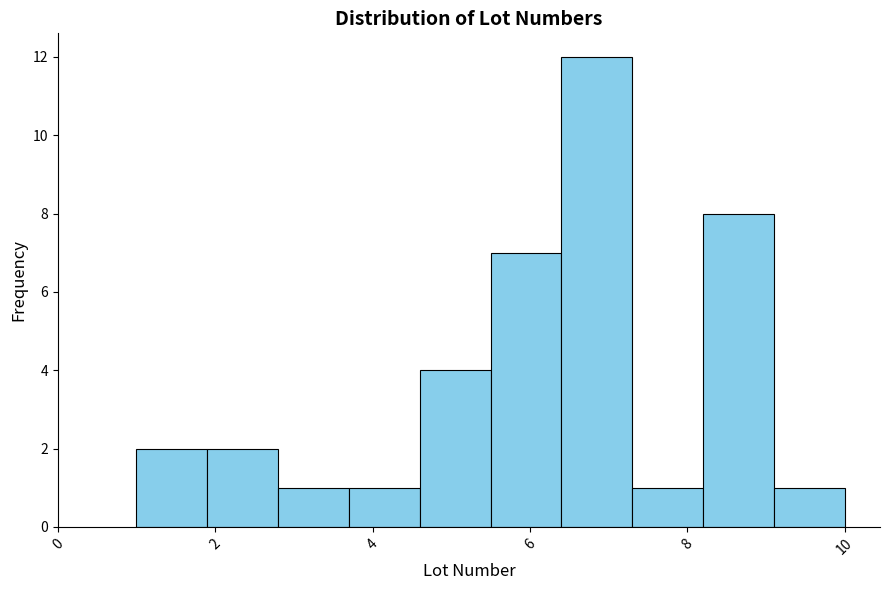

Reading left to right, list every bar in this chart as the range it spans on the x-axis followed by its height. Neither the bar edges nor the heights are printed on the chart, so give them approximately, as read against the axes.

1.0 to 1.9: 2
1.9 to 2.8: 2
2.8 to 3.7: 1
3.7 to 4.6: 1
4.6 to 5.5: 4
5.5 to 6.4: 7
6.4 to 7.3: 12
7.3 to 8.2: 1
8.2 to 9.1: 8
9.1 to 10.0: 1